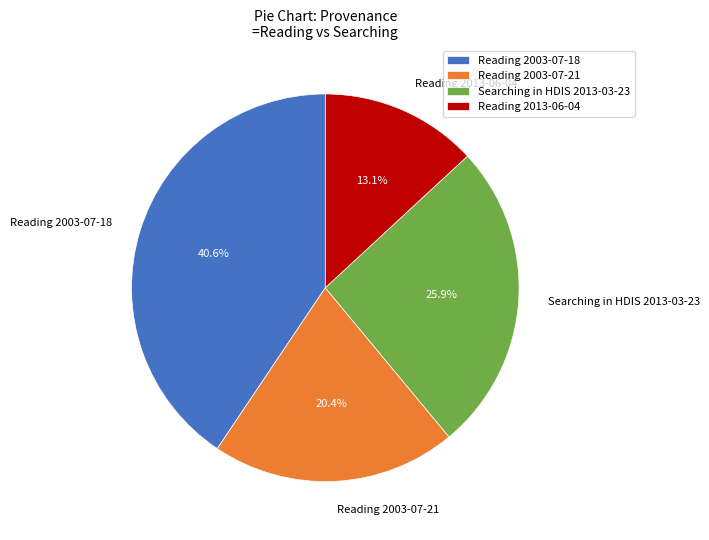

Which has a higher value, Searching in HDIS 2013-03-23 or Reading 2003-07-18?

Reading 2003-07-18